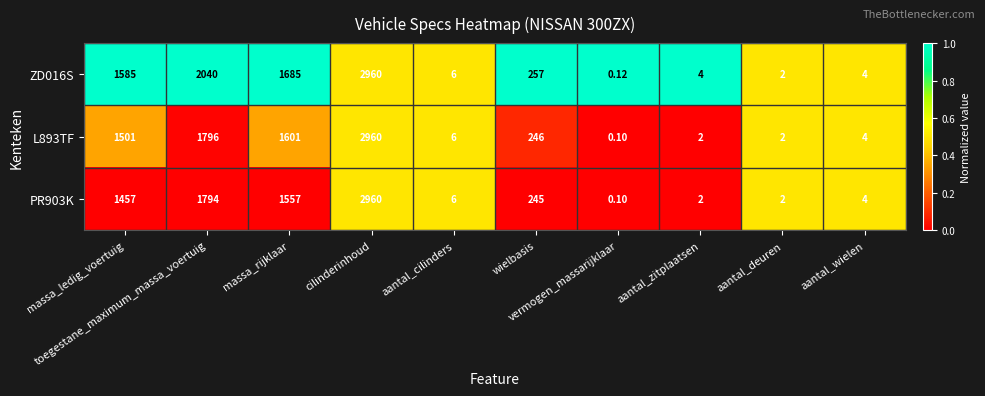

How many distinct data groups are displayed?

3